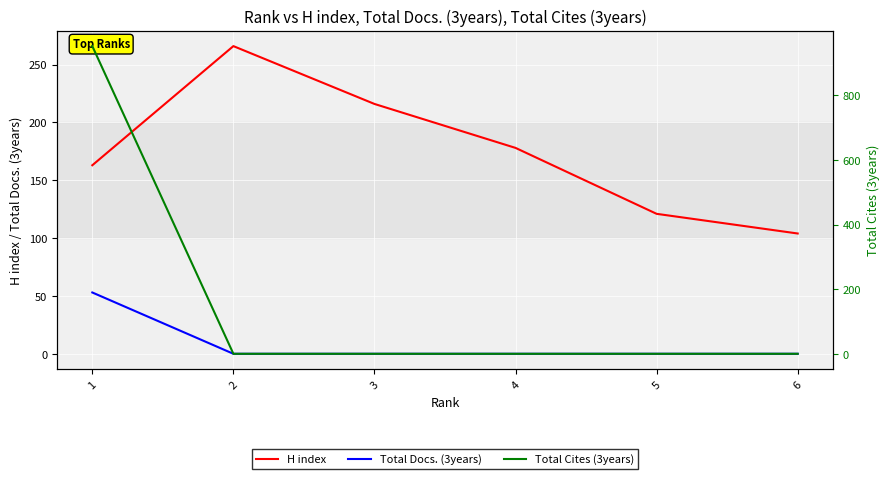

Reading right to left, what are all the values shown in this chart?

H index: 104	121	178	216	266	163
Total Docs. (3years): 0	0	0	0	0	53
Total Cites (3years): 0	0	0	0	0	952